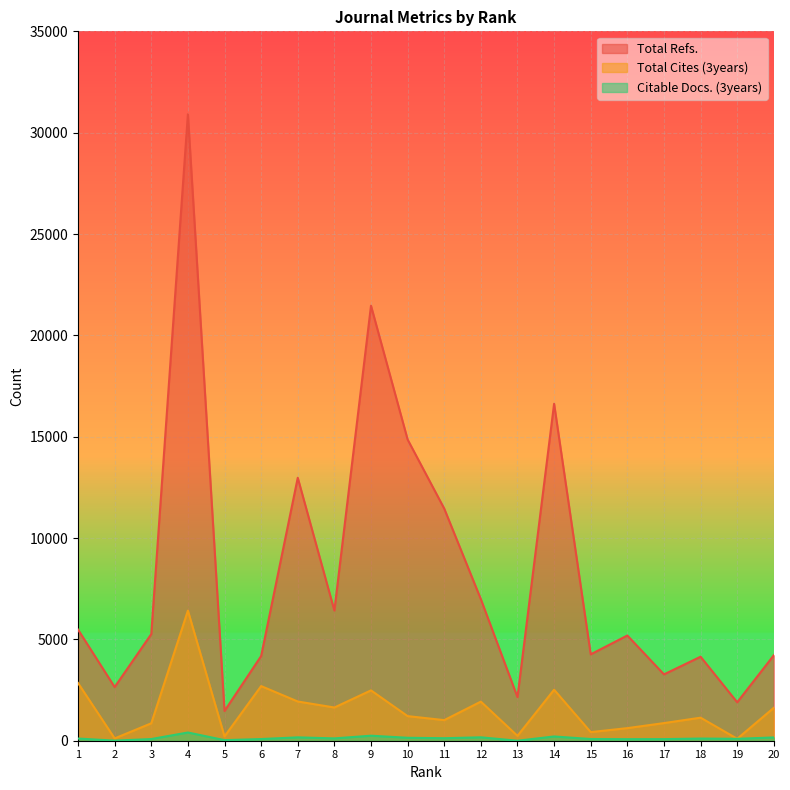

How many lines are shown in the chart?

3